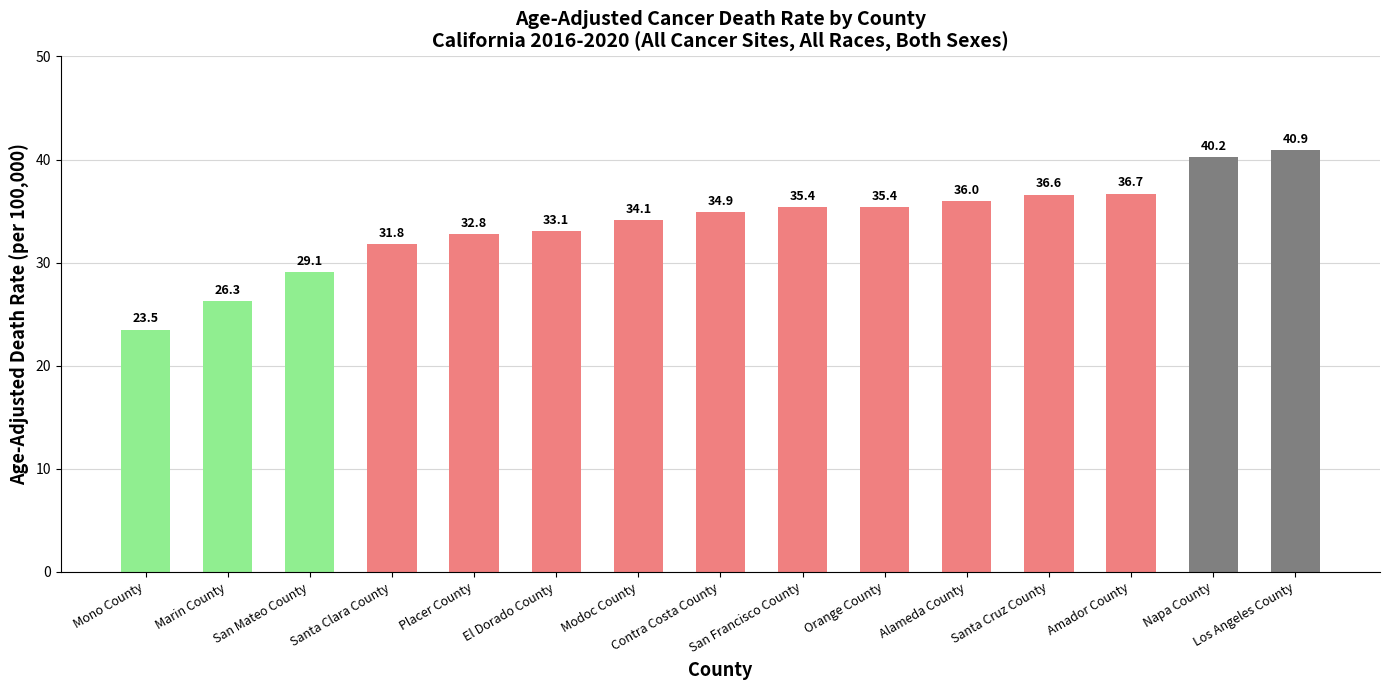

Reading left to right, transcribe all the data shown in this chart.

Mono County=23.5	Marin County=26.3	San Mateo County=29.1	Santa Clara County=31.8	Placer County=32.8	El Dorado County=33.1	Modoc County=34.1	Contra Costa County=34.9	San Francisco County=35.4	Orange County=35.4	Alameda County=36.0	Santa Cruz County=36.6	Amador County=36.7	Napa County=40.2	Los Angeles County=40.9